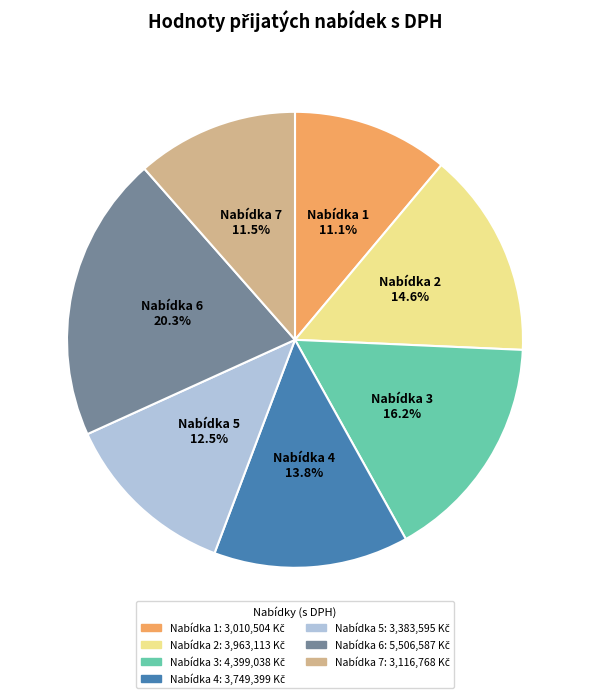

Does any single category account for the majority?

No